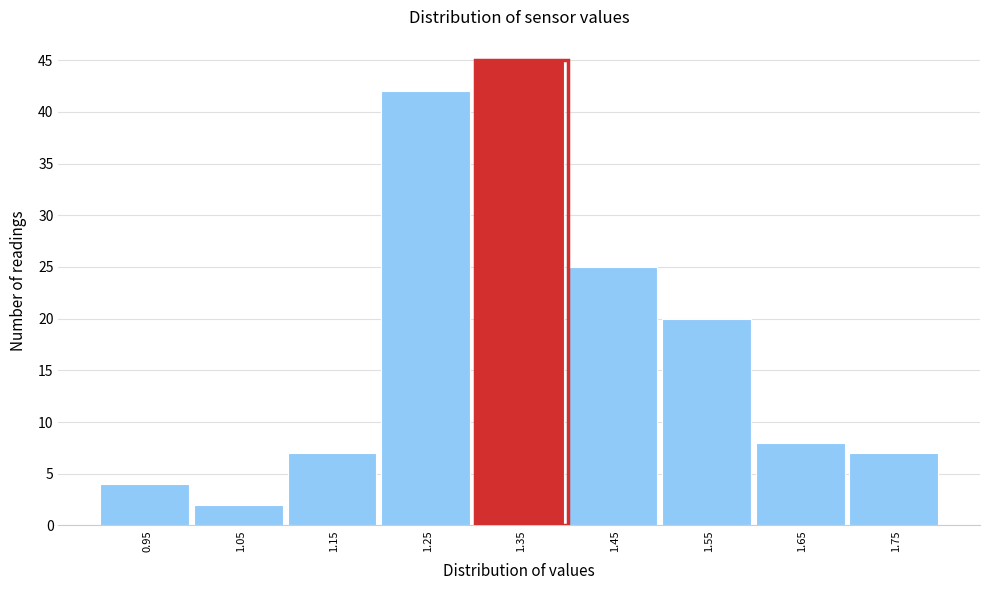

Reading left to right, extract all data points from this chart.

0.95=4	1.05=2	1.15=7	1.25=42	1.35=45	1.45=25	1.55=20	1.65=8	1.75=7